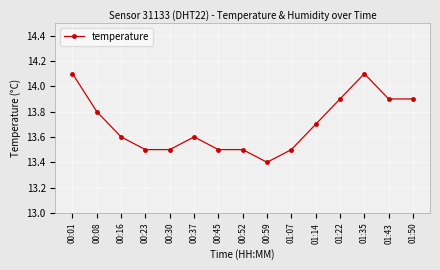

At which label is the value closest to 13?

00:59